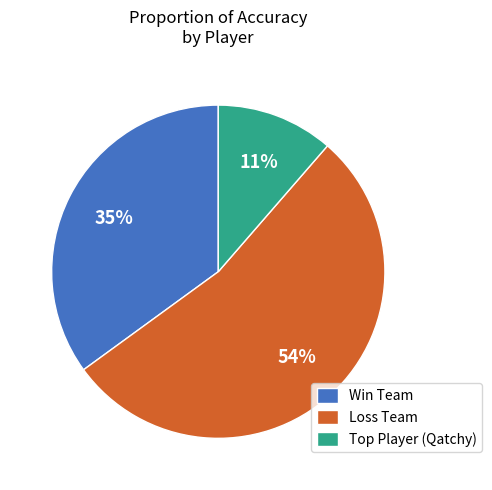

Does Loss Team represent more than half of the total?

Yes